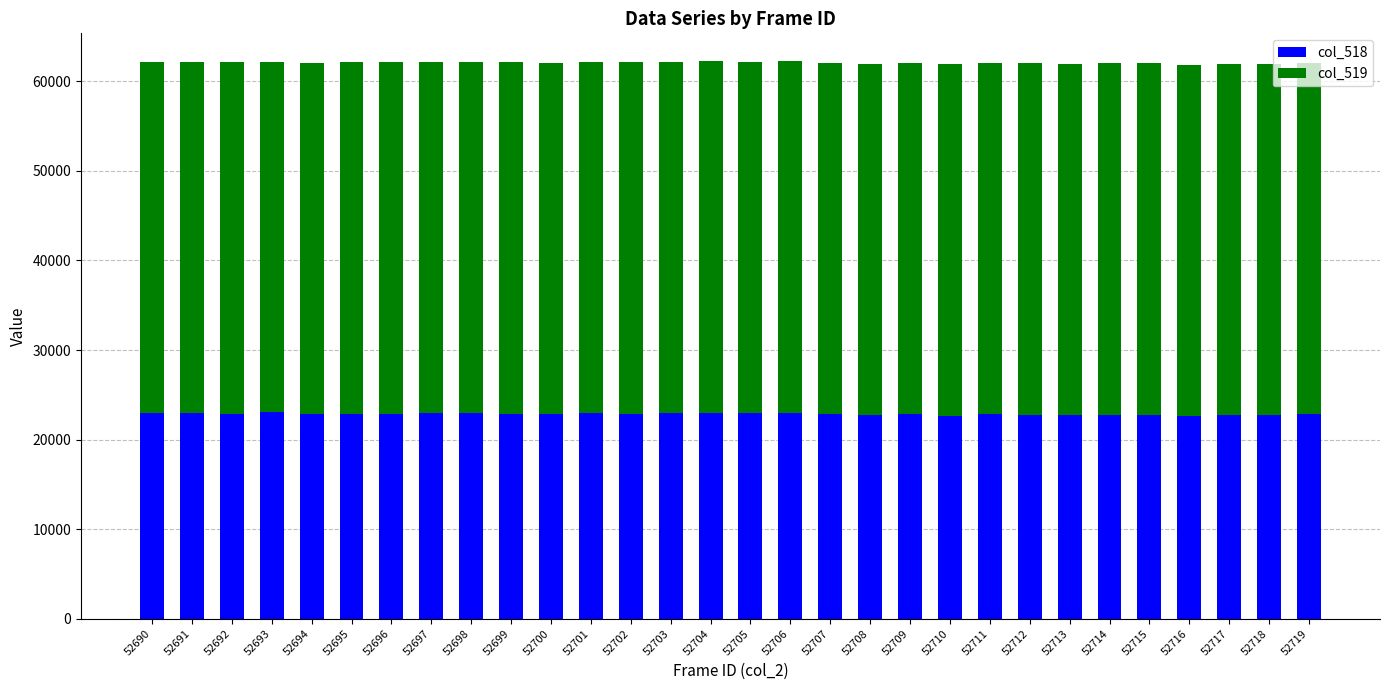

How many bars are there in total?

30